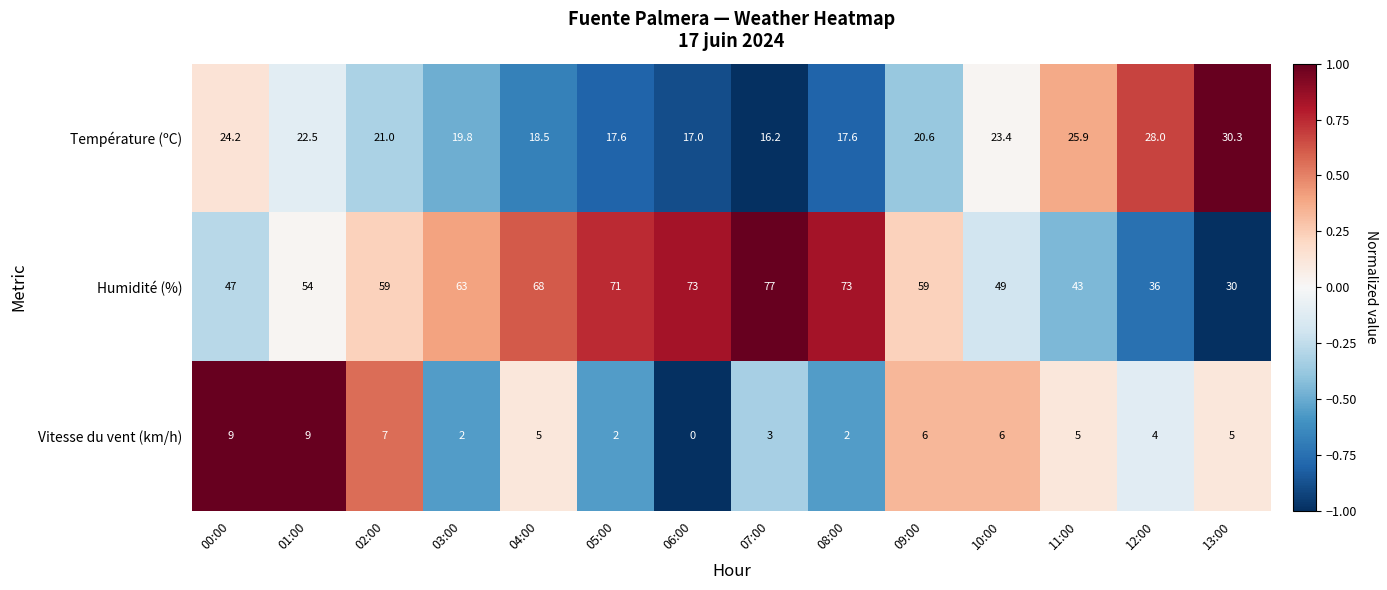

Which label corresponds to the smallest value in the chart?

06:00